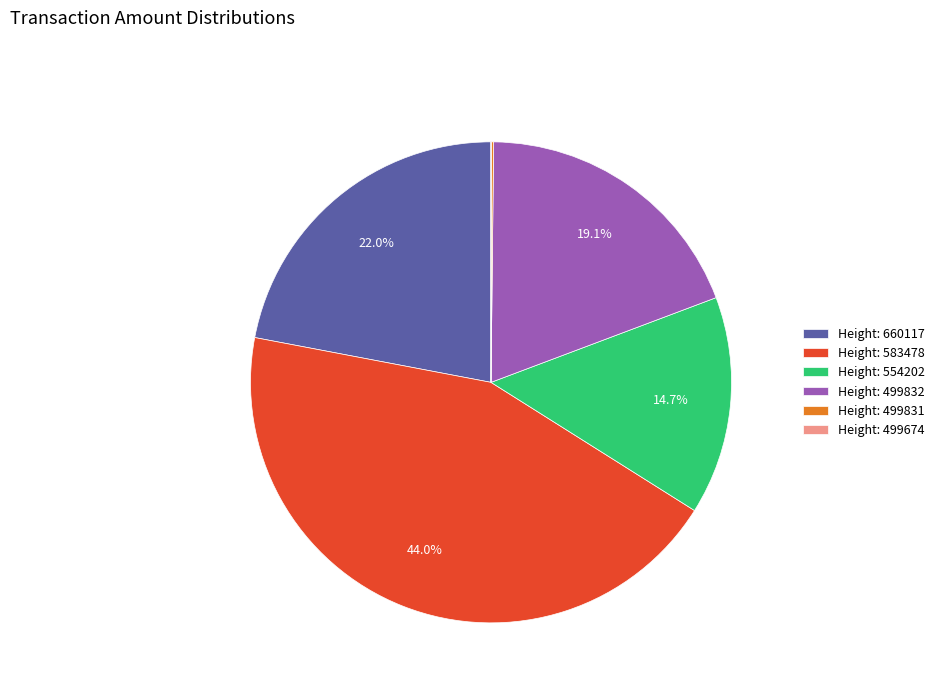

What is the ratio of the value at Height: 660117 to the value at Height: 499832?

1.2